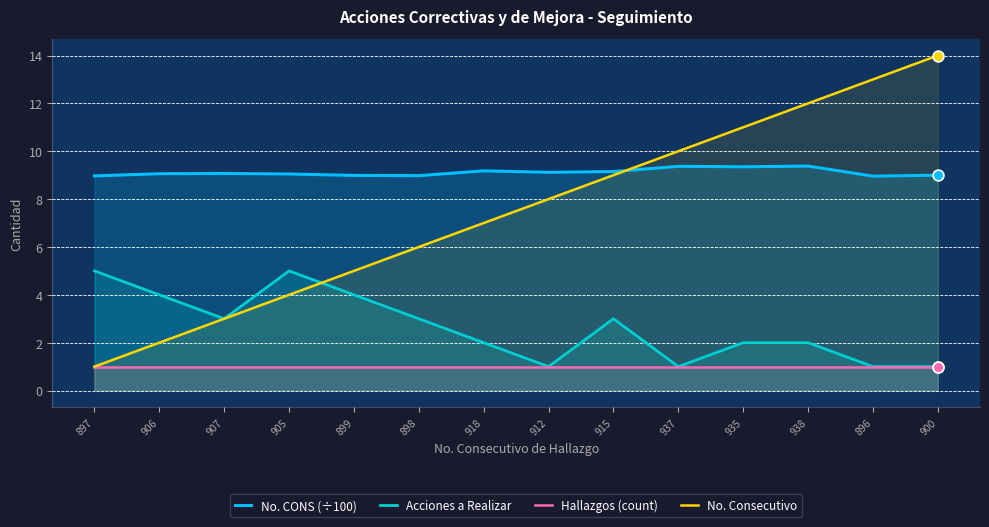

Which series has the largest Y range (max minus min)?

No. Consecutivo